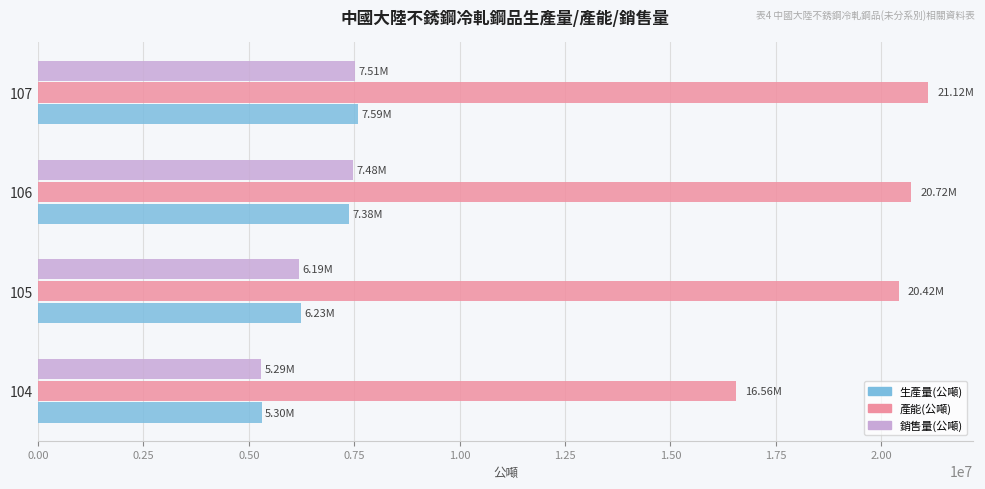

Which series has the widest spread of values?

產能(公噸)